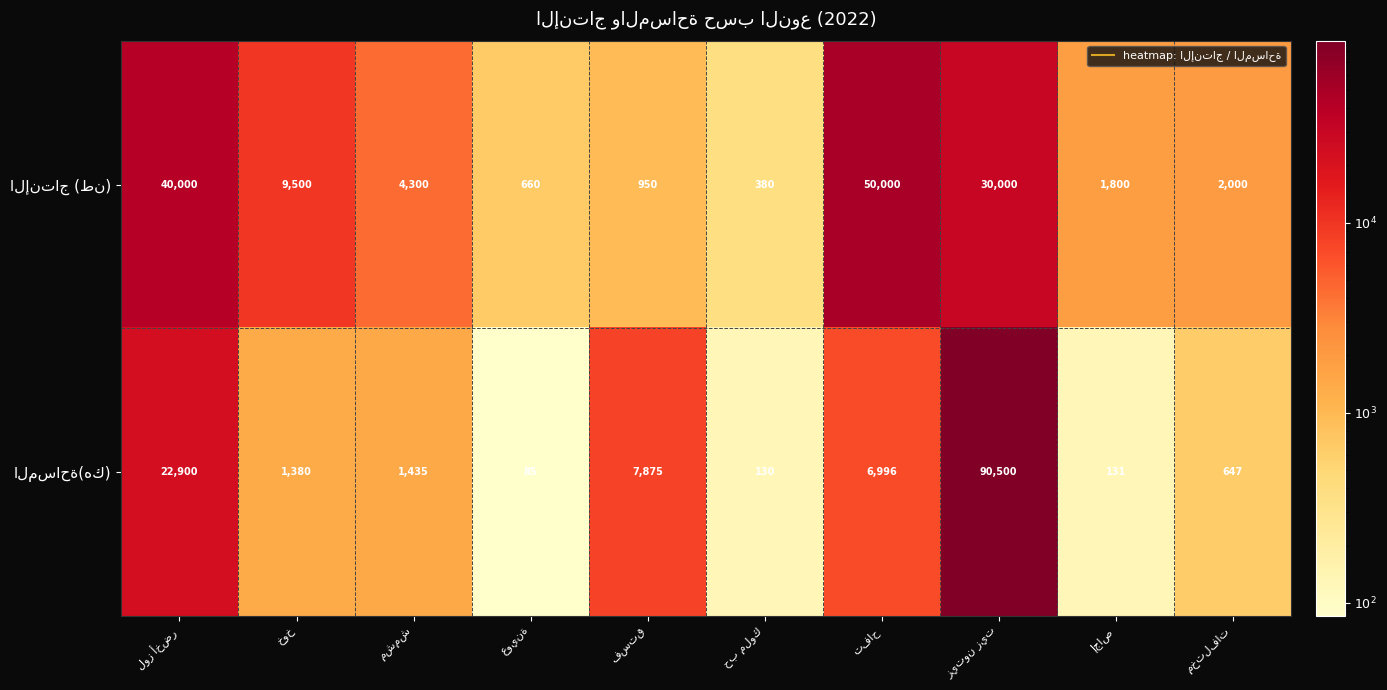

What is the smallest value displayed?

85